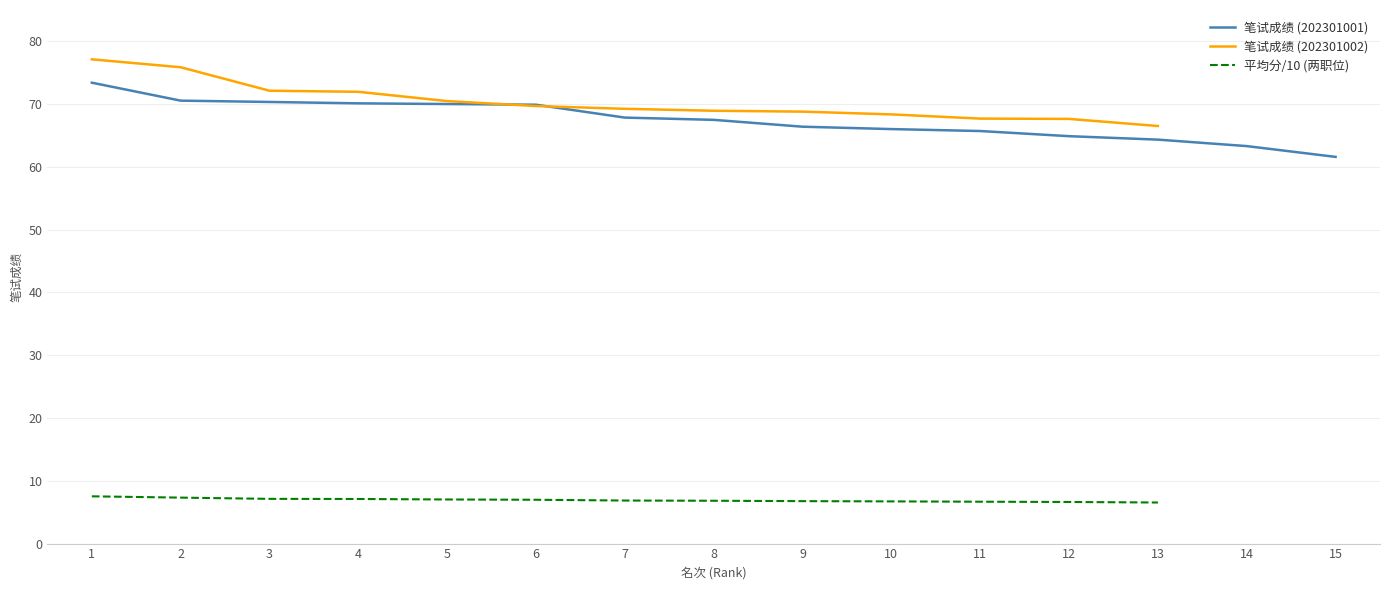

Which label corresponds to the largest value in the chart?

1